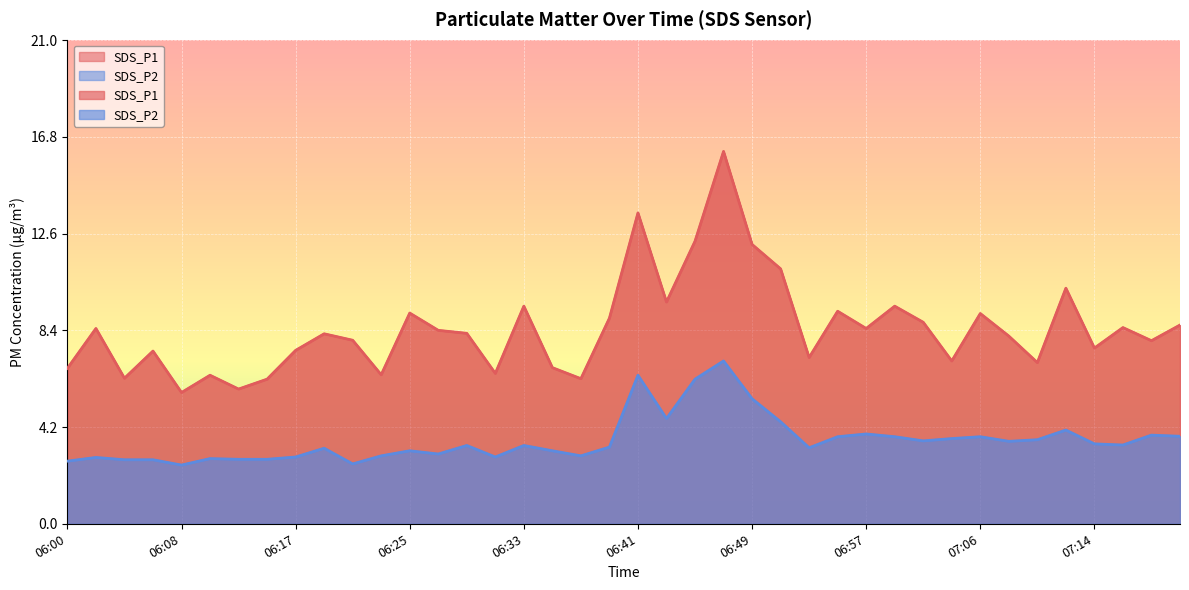

List the series in order of their overall mean, highest first.

SDS_P1, SDS_P2